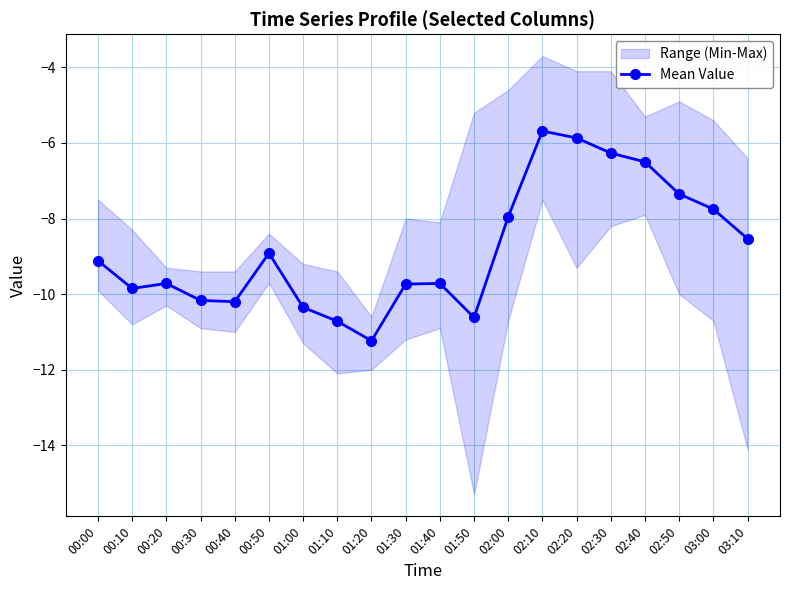

What is the average value?

-8.8